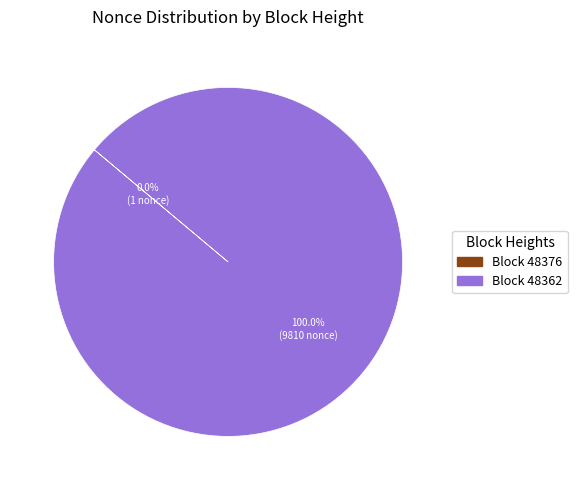

Does any single category account for the majority?

Yes